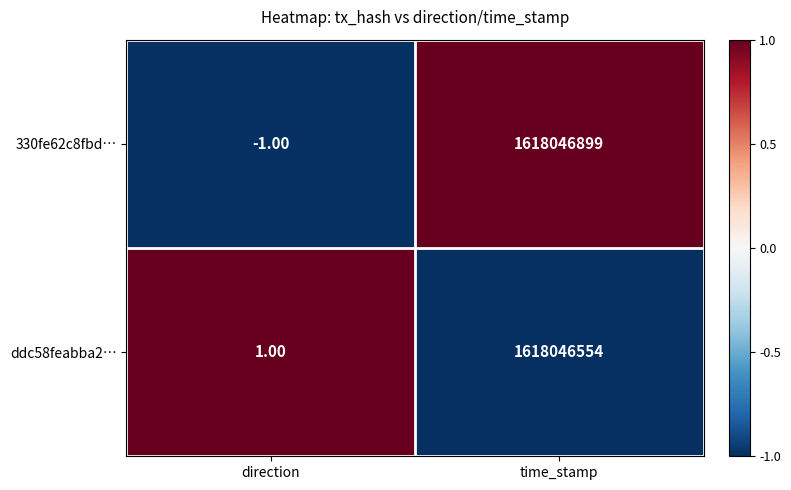

Which series has the widest spread of values?

330fe62c8fbd…